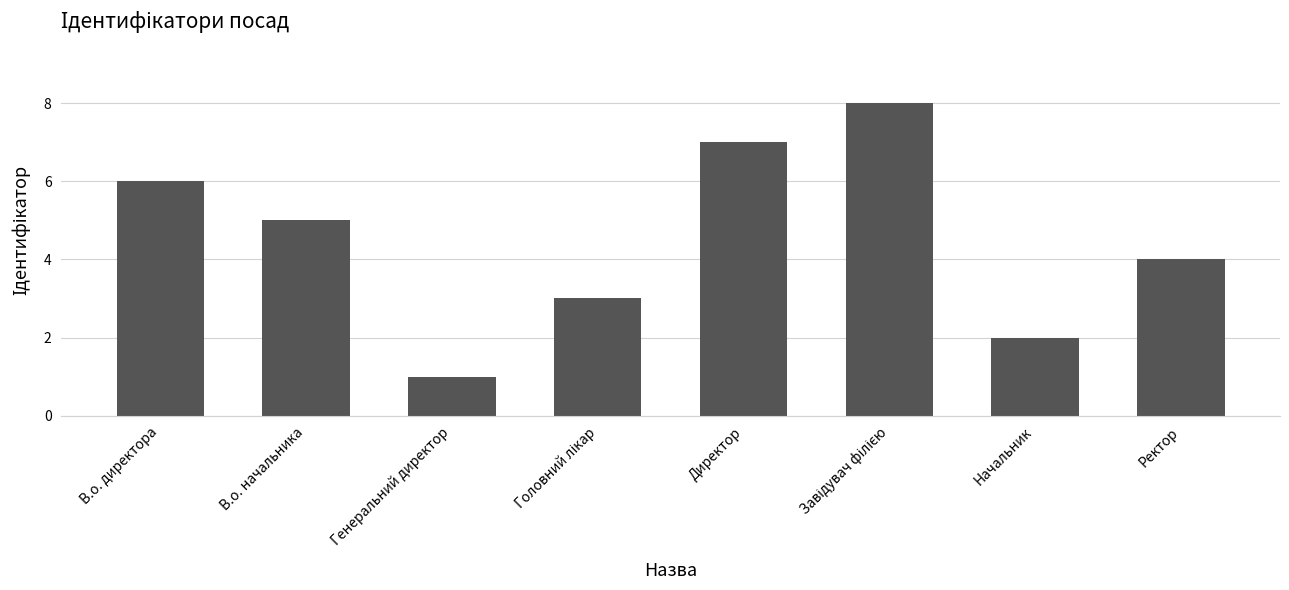

Are the bars horizontal?

No